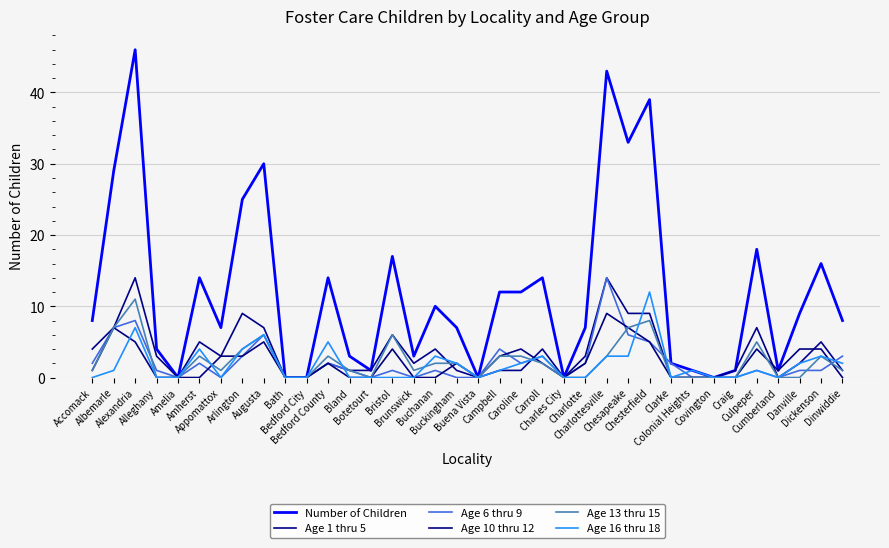

True or false: Number of Children has more than 0 points higher than both neighbors.

True